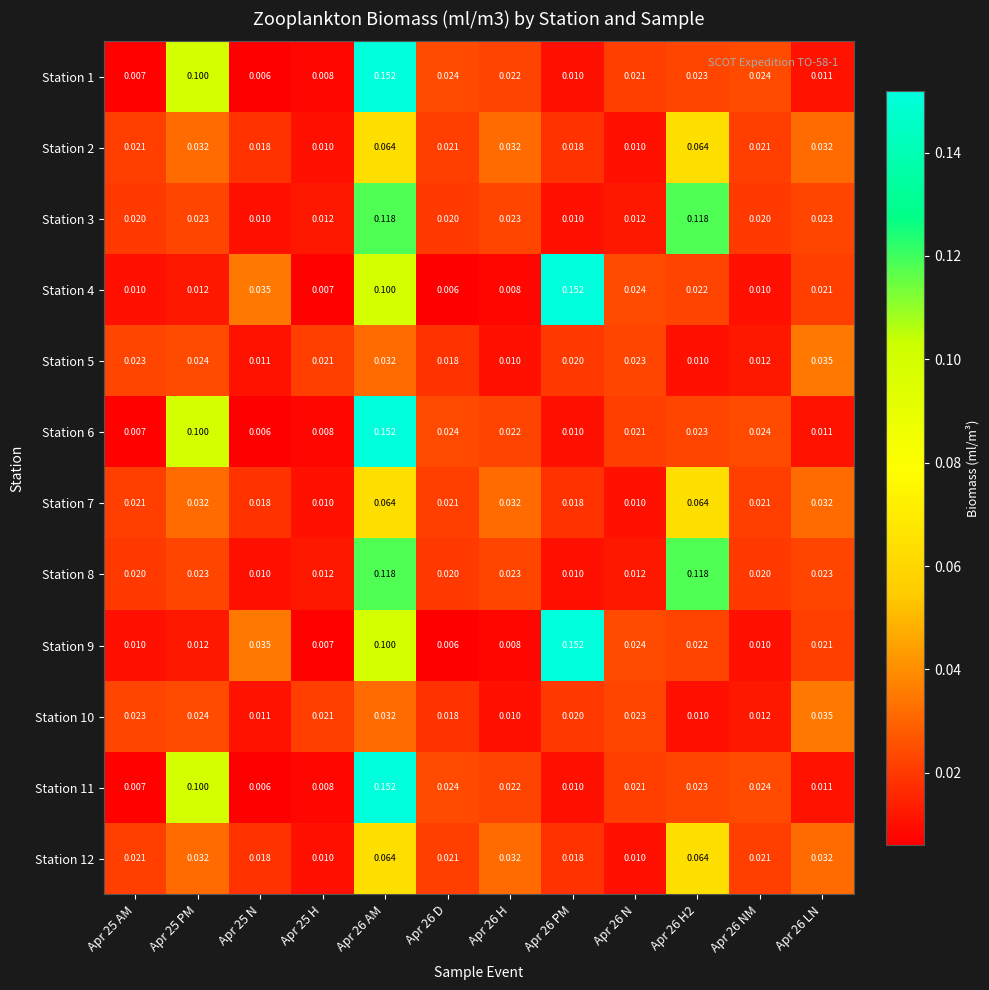

Is the value of Station 12 at Apr 25 N greater than the value of Station 11 at Apr 26 NM?

No